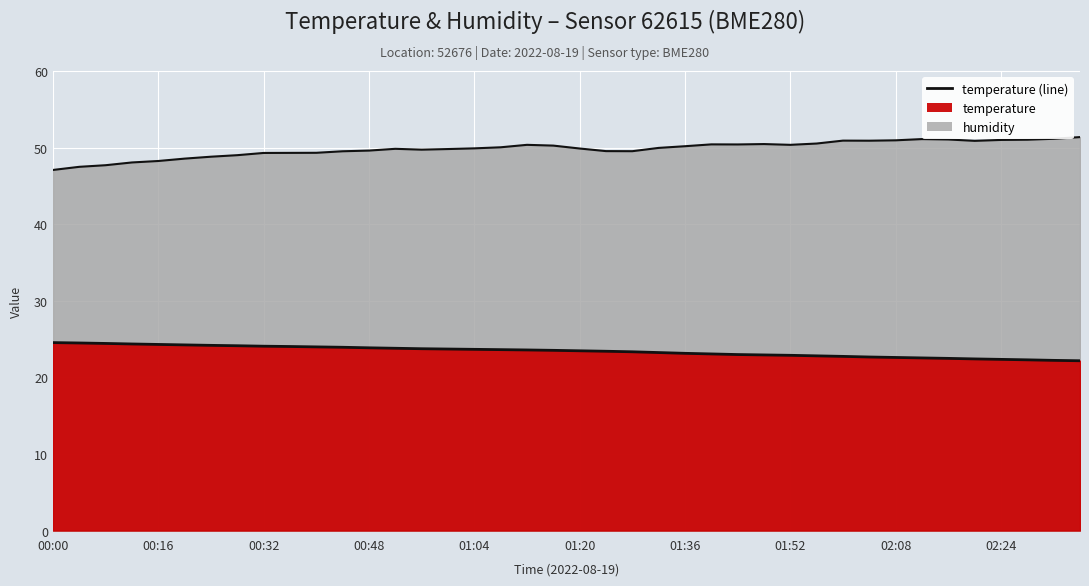

True or false: the data shows 8.6 at 14.

False